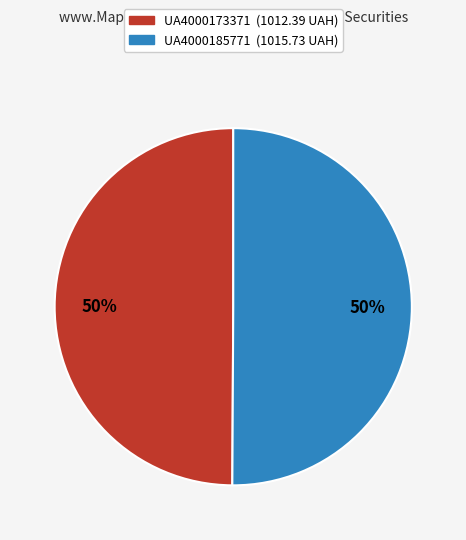

Approximately how many times larger is the value at UA4000185771 compared to UA4000173371?

1.0